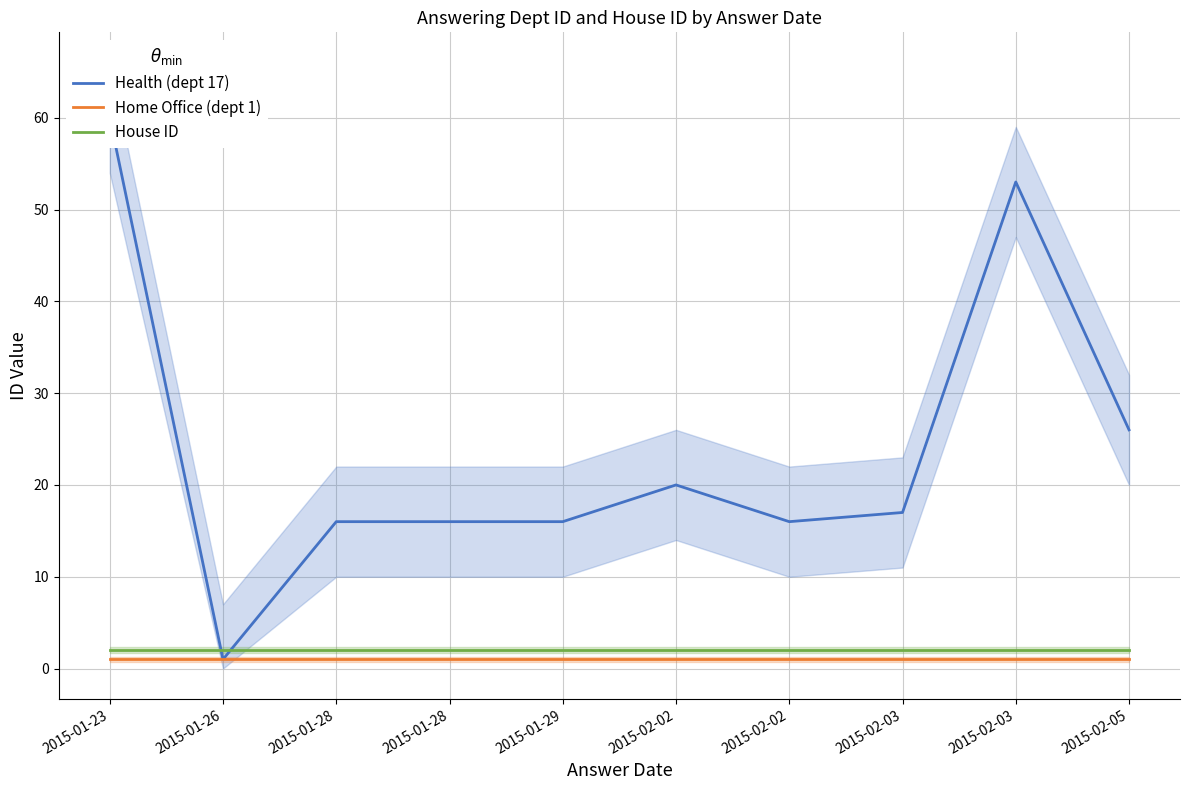

True or false: Home Office (dept 1) has more than 2 interior local peaks.

False